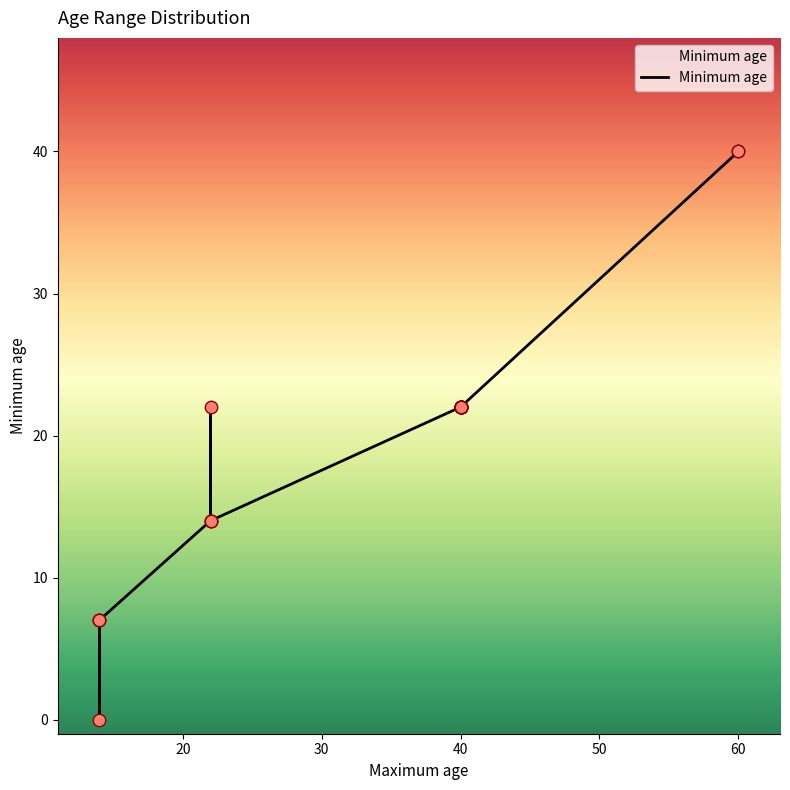

Which has a higher value, 40 or 60?

60